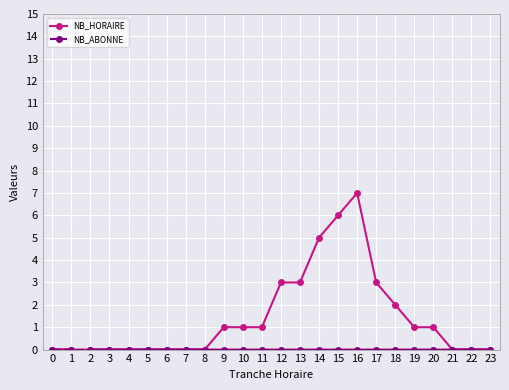

What is the difference between the maximum and minimum values in the NB_HORAIRE series?

7